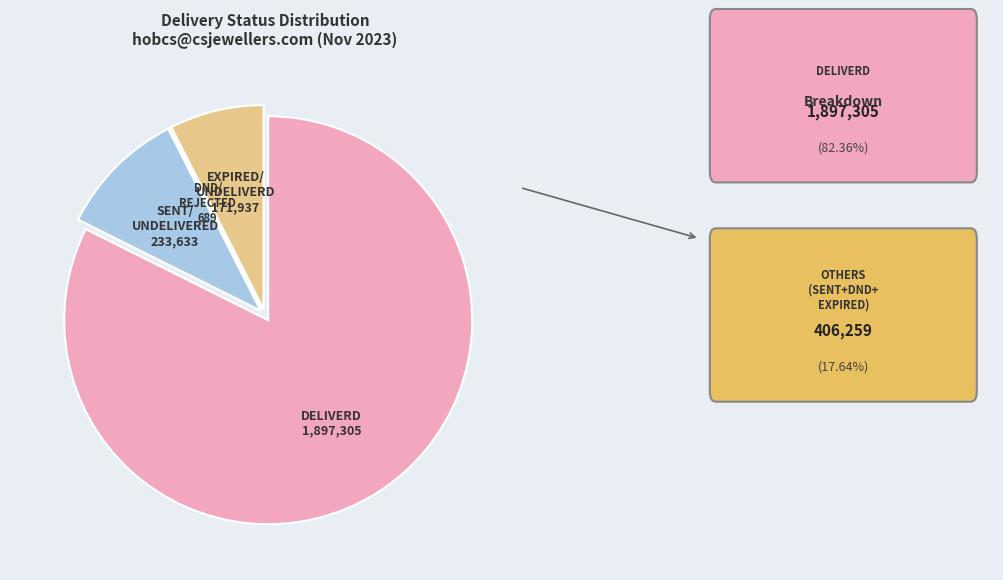

Is there a majority slice in this chart?

Yes